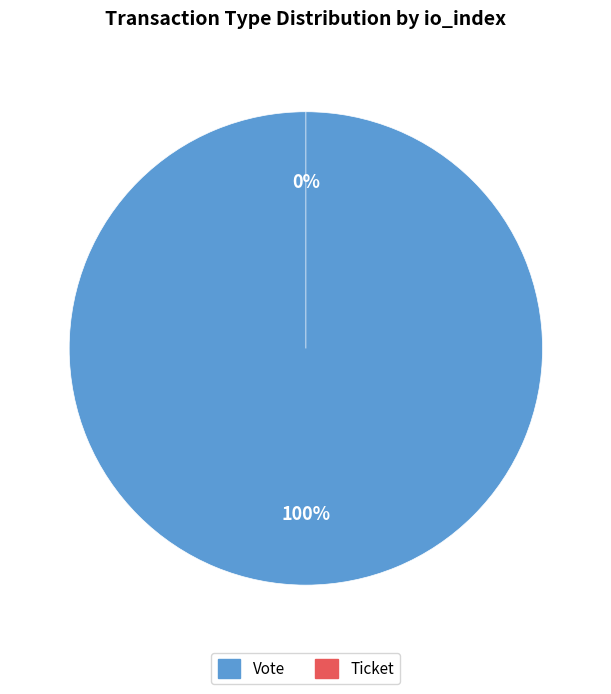

Count the number of slices in the pie.

2